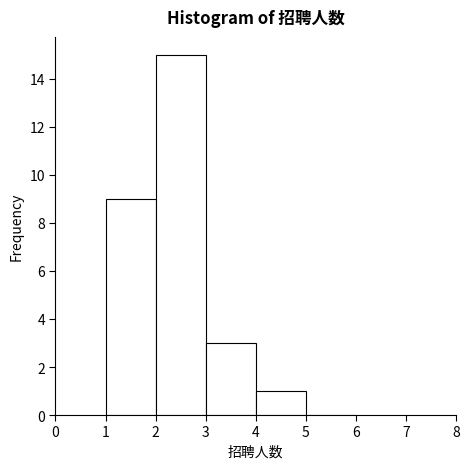

Reading left to right, list every bar in this chart as the range it spans on the x-axis followed by its height. The values are not printed on the chart, so give them approximately, as read against the axis.

1 to 2: 9
2 to 3: 15
3 to 4: 3
4 to 5: 1
5 to 6: 0